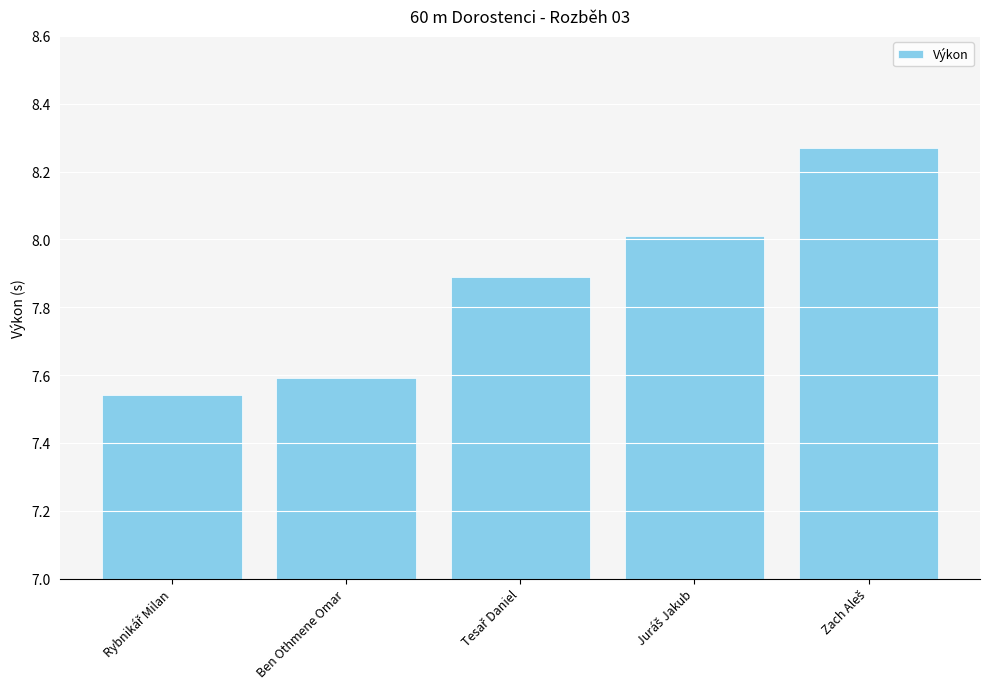

What is the difference between the maximum and minimum values?

0.7